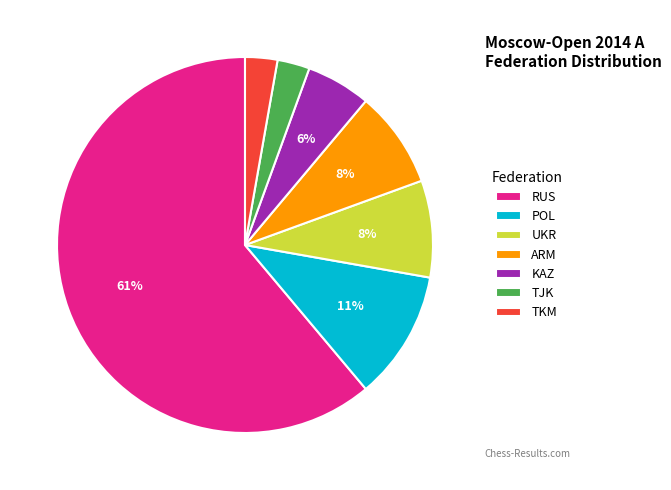

Is there a majority slice in this chart?

Yes